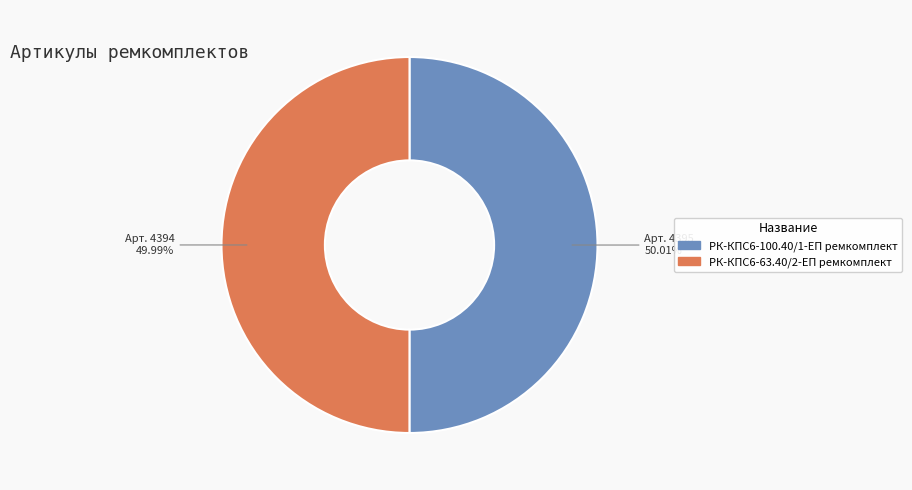

How many slices are in this pie chart?

2